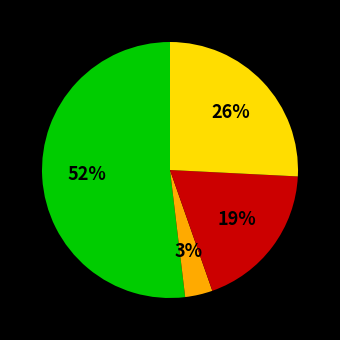

Does any single category account for the majority?

Yes